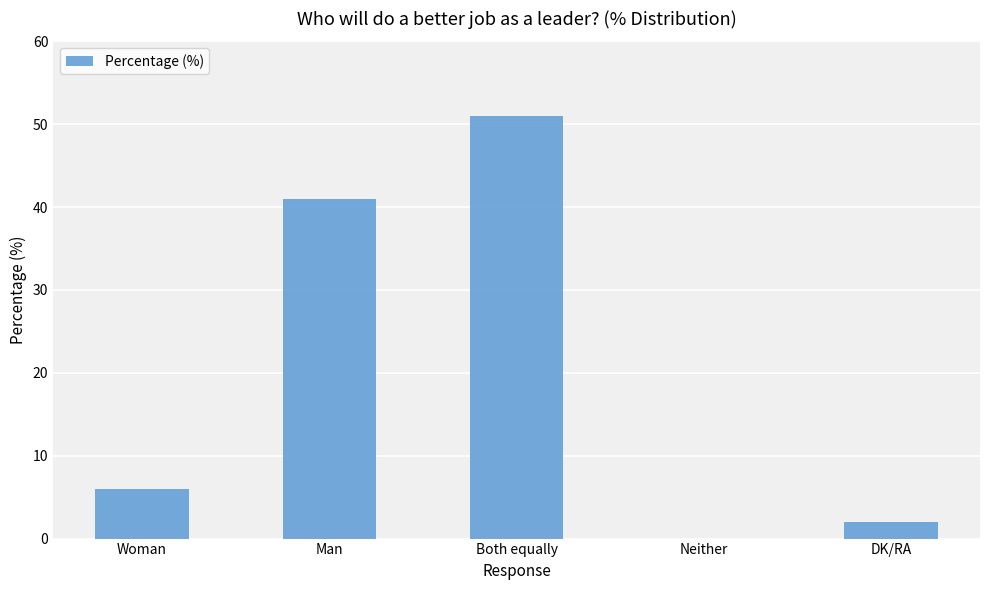

What is the sum of all values?

100